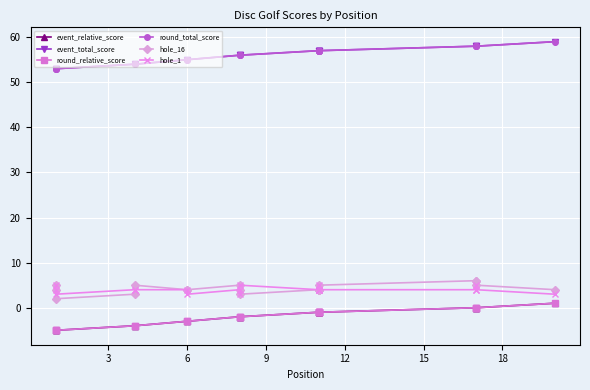

Which series has the largest range (max minus min)?

event_relative_score